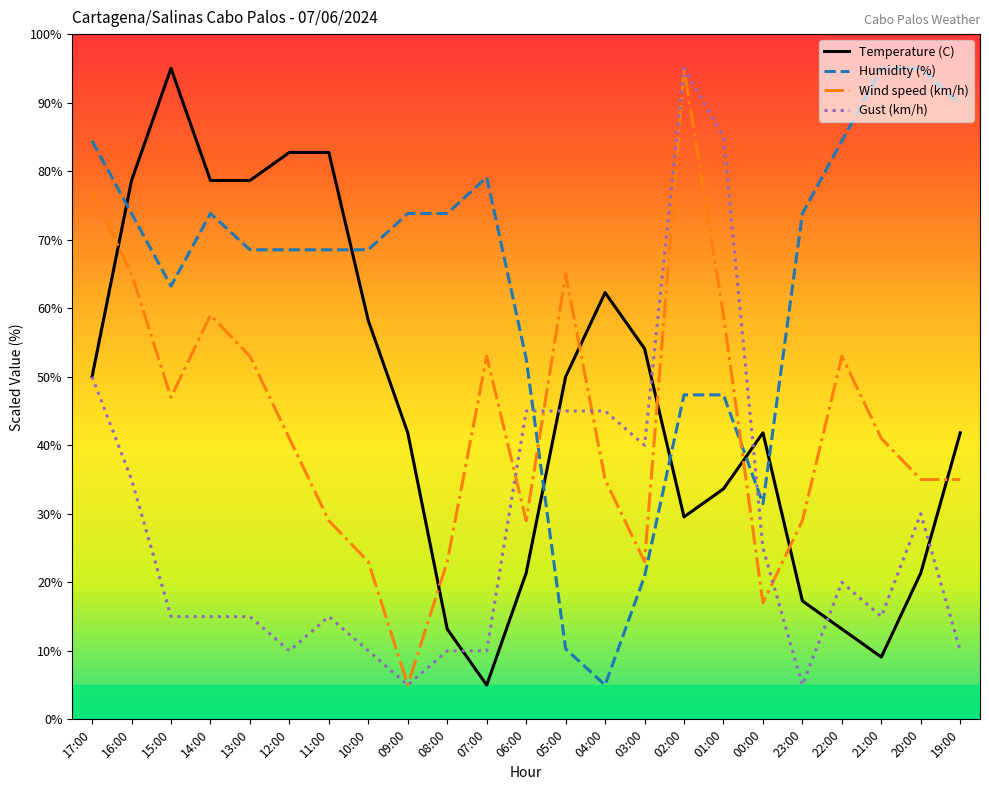

Count the number of data series in this chart.

4